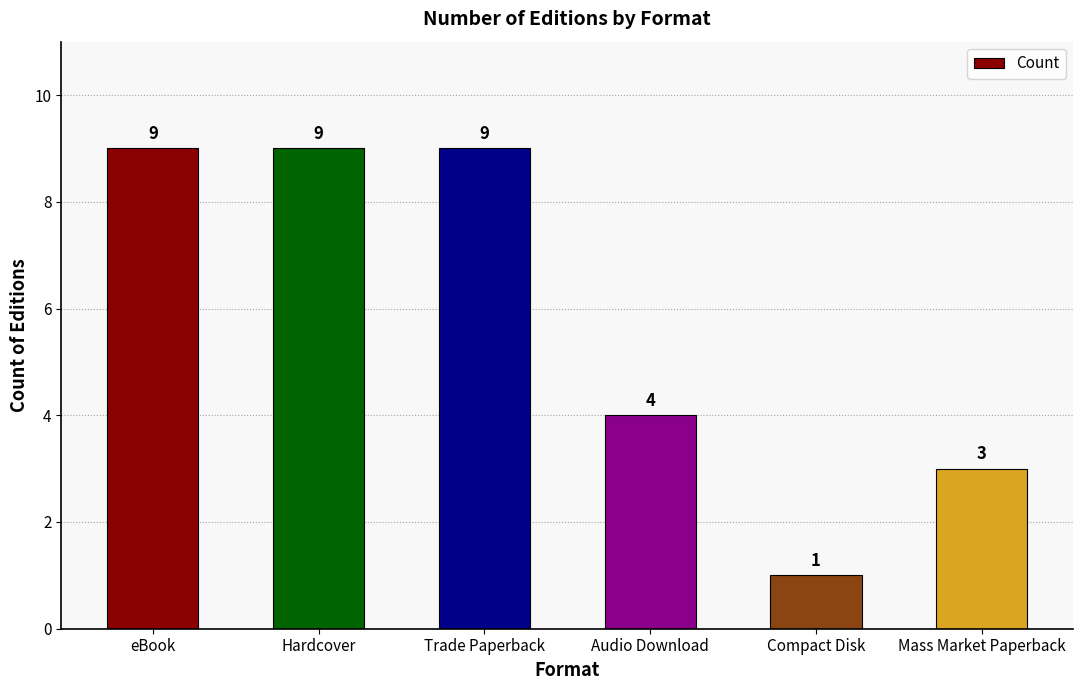

What is the greatest value displayed?

9